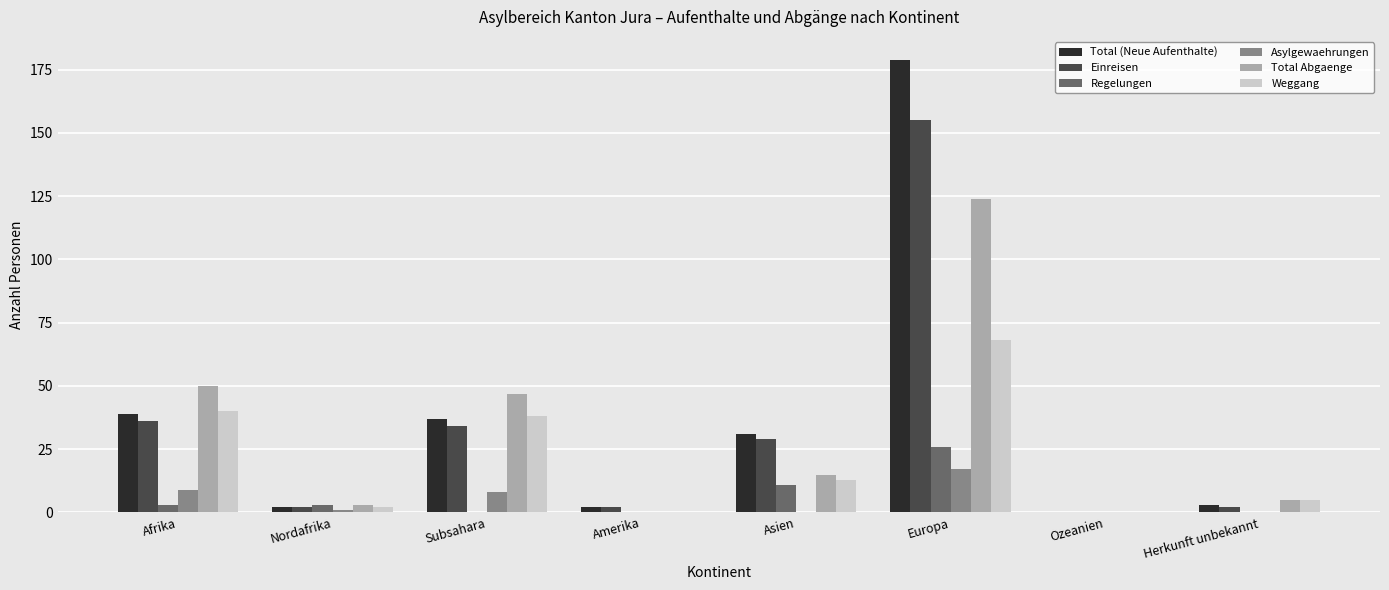

Which series changed the most between Europa and Herkunft unbekannt?

Total (Neue Aufenthalte)